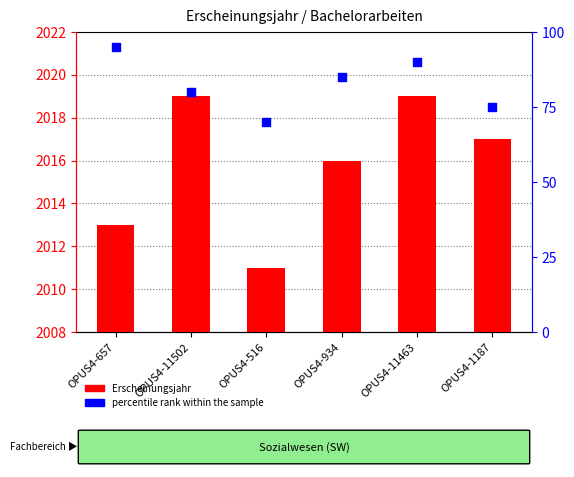

What are all the series names shown in the legend?

Erscheinungsjahr, percentile rank within the sample